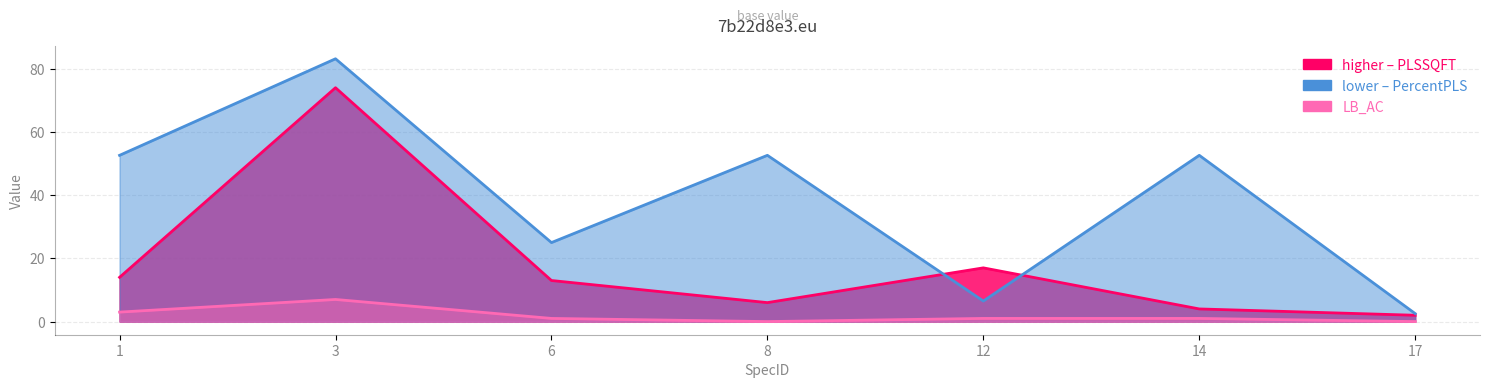

The value of LB_AC at 14 is 1.0. True or false?

True